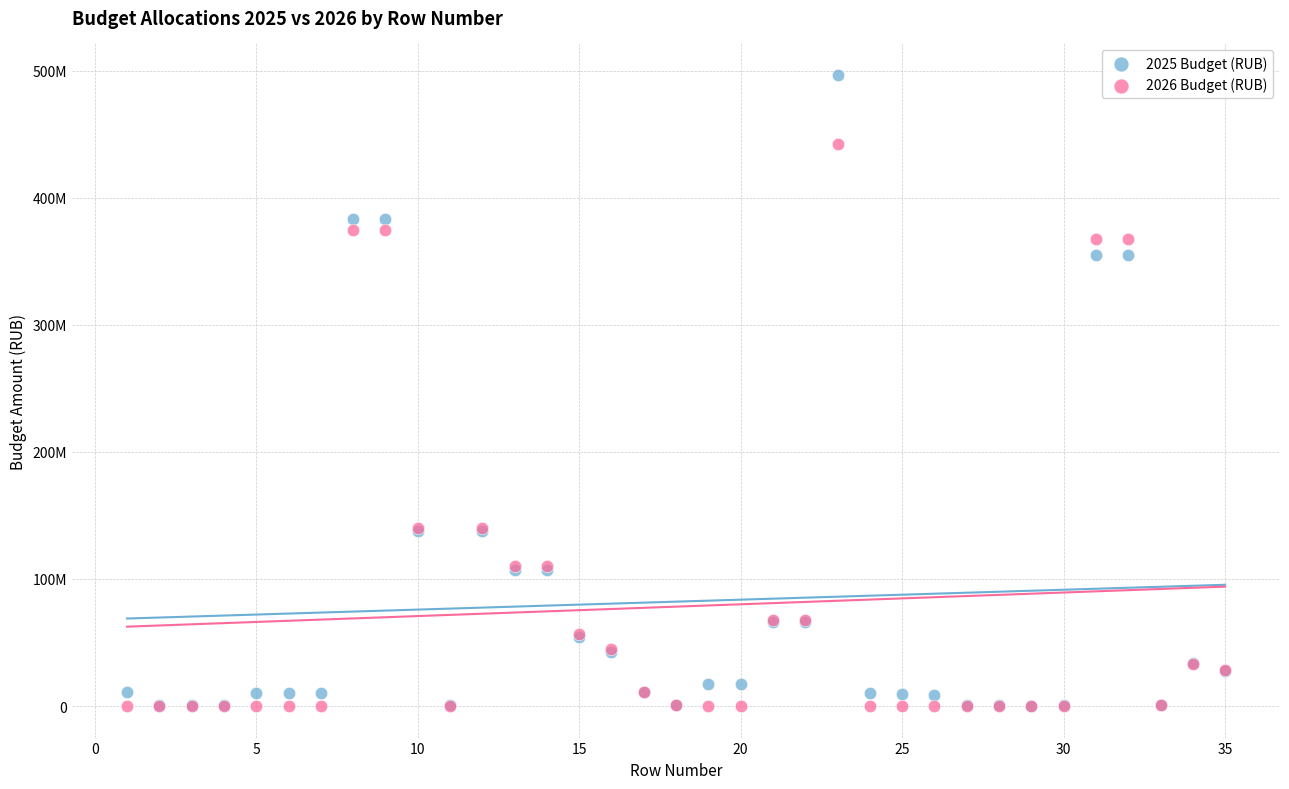

What are all the series names shown in the legend?

2025 Budget (RUB), 2026 Budget (RUB)